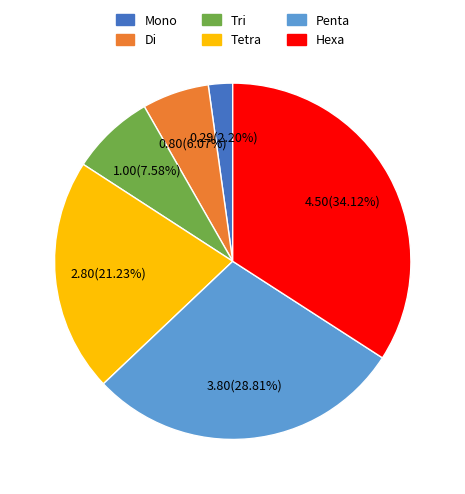

Does Tri represent more than half of the total?

No